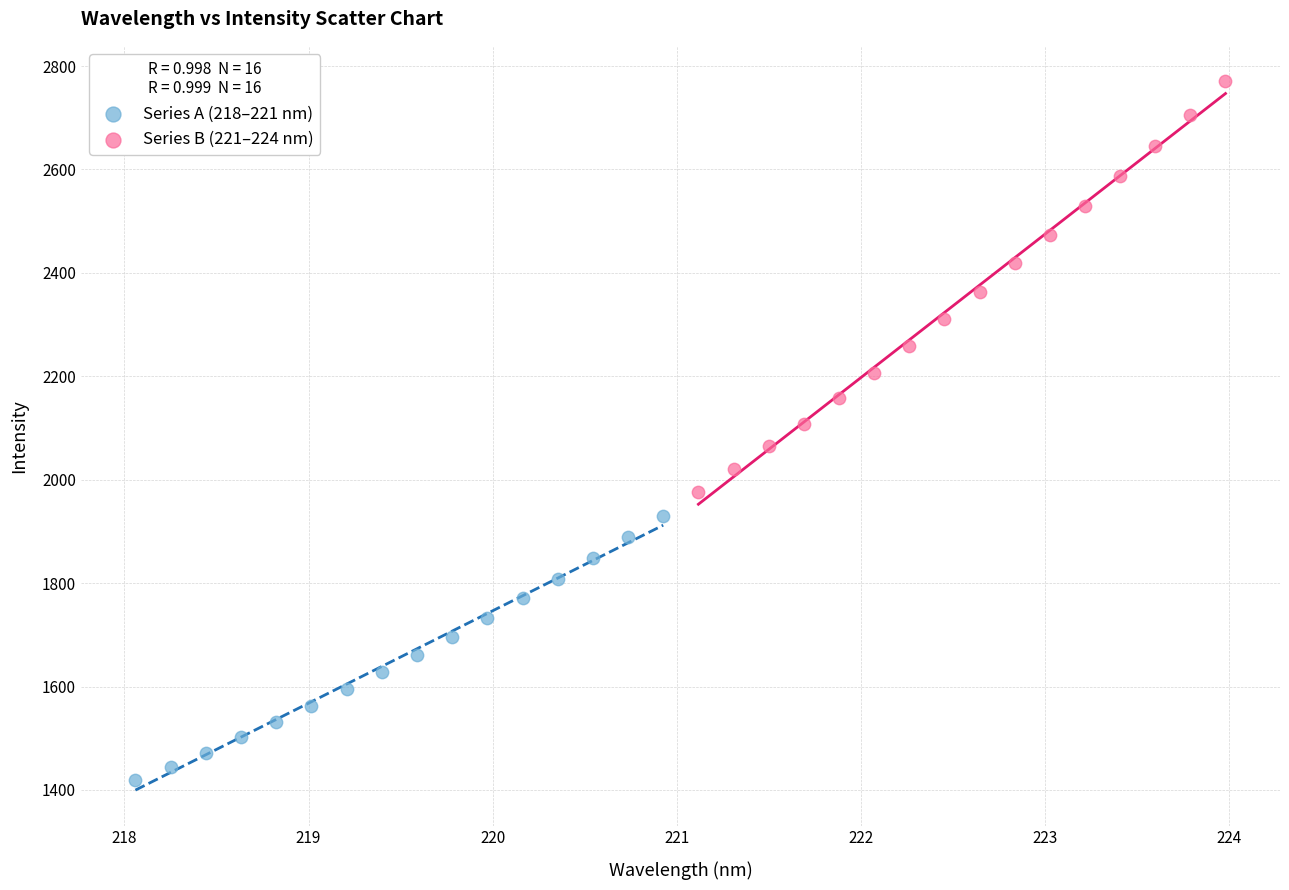

Which series reaches the minimum Y coordinate?

Series A (218–221 nm)